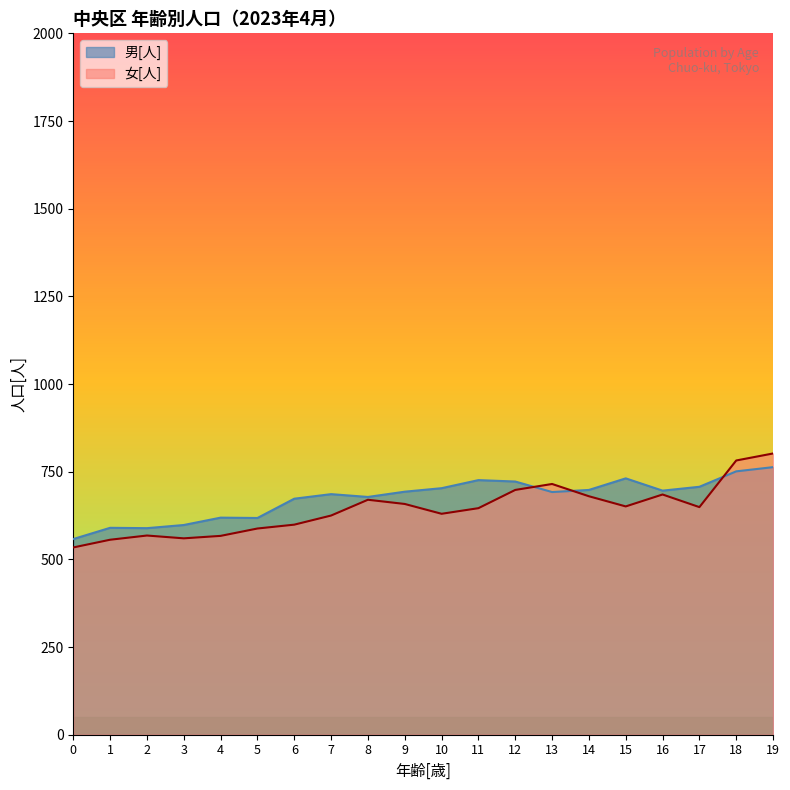

Where is the first local maximum for 男[人]?

1